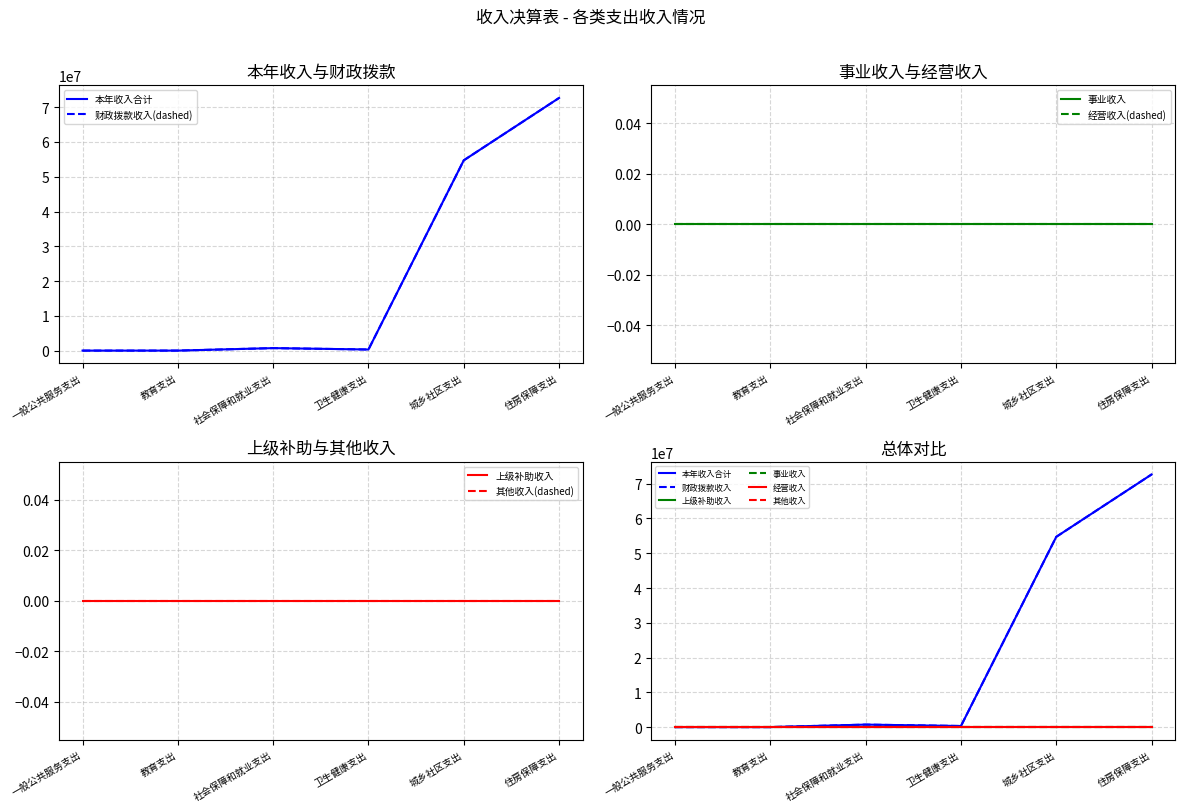

The 本年收入合计 series shows 319522.2 at 卫生健康支出. True or false?

True